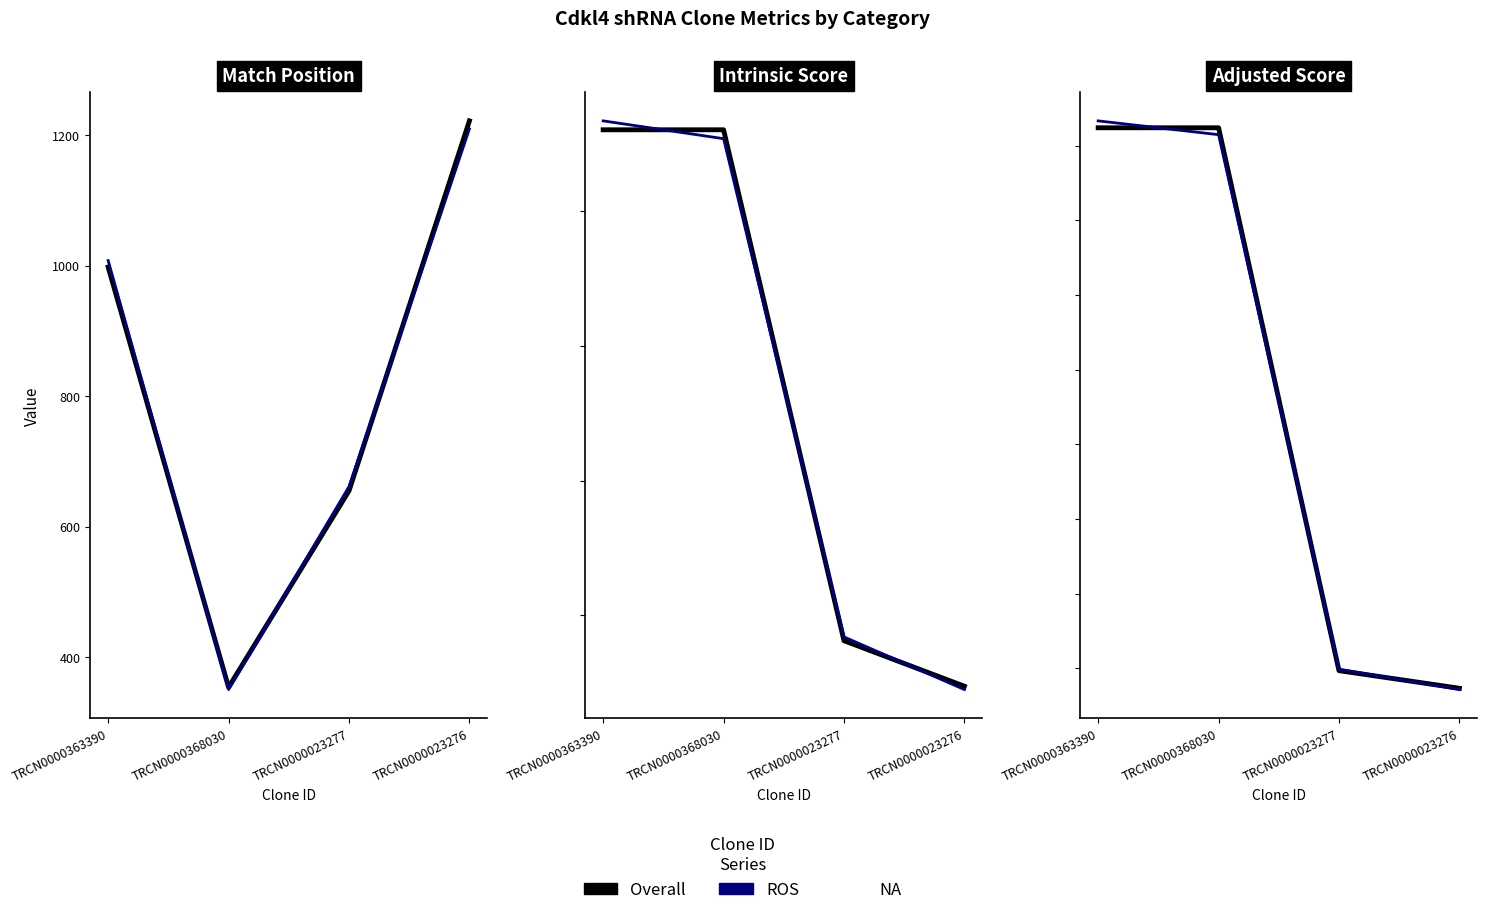

Is the value of ROS at TRCN0000363390 greater than the value of Overall at TRCN0000023276?

Yes